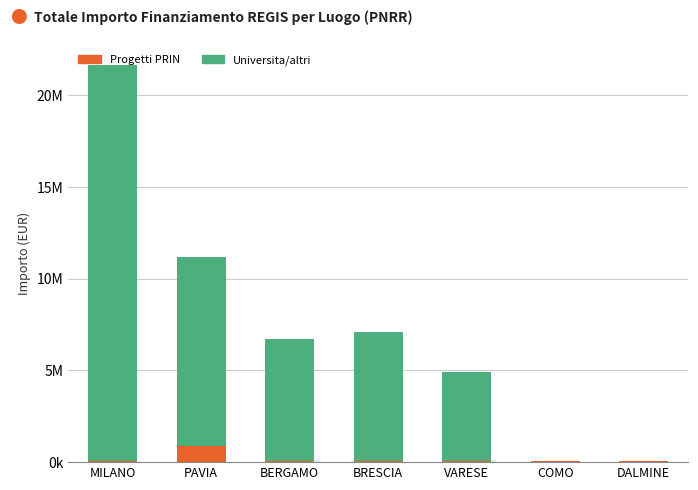

Does the chart contain stacked bars?

Yes